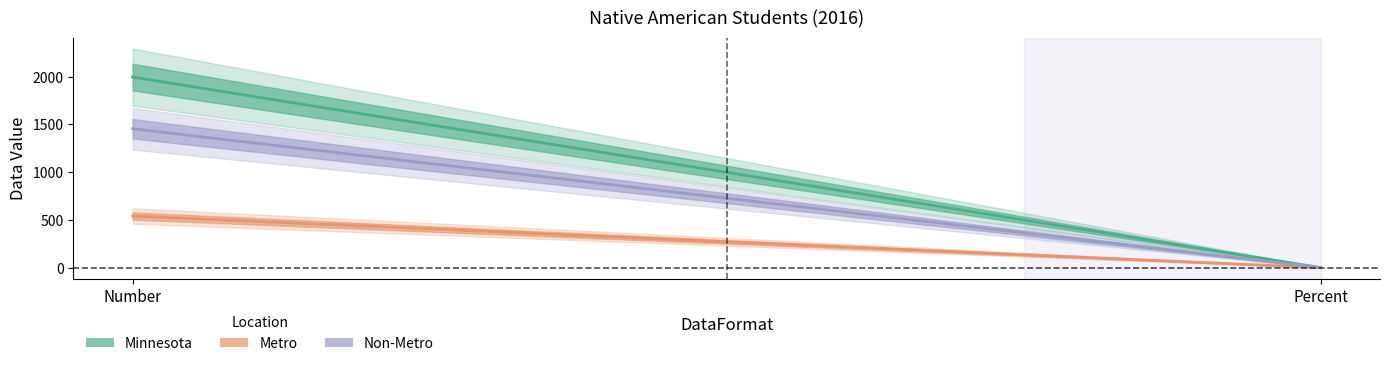

What is the highest value of the Non-Metro series?

1454.0